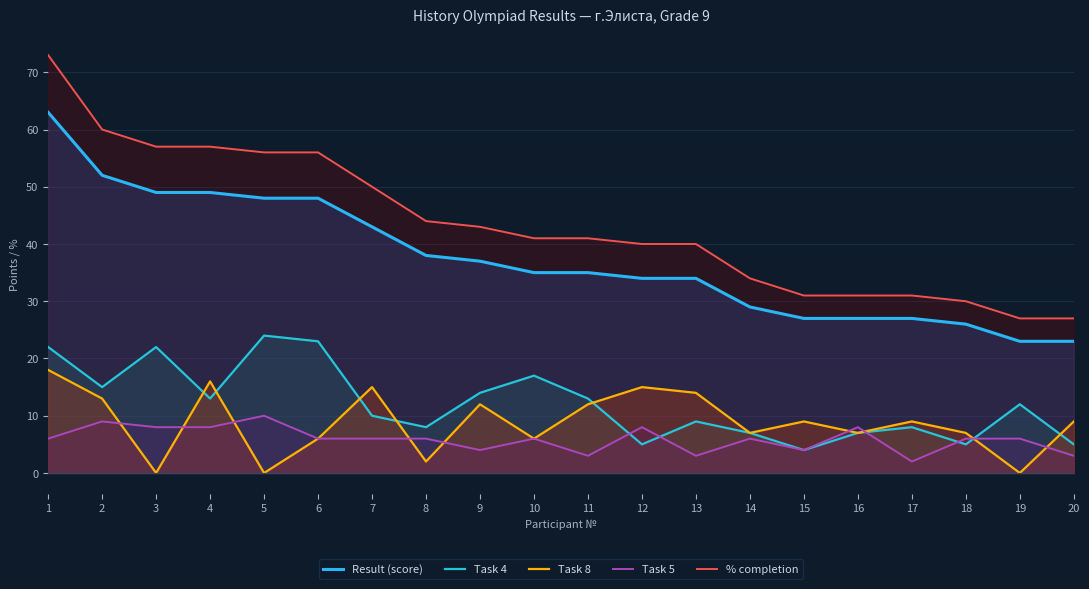

The % completion series shows 34 at 14. True or false?

True